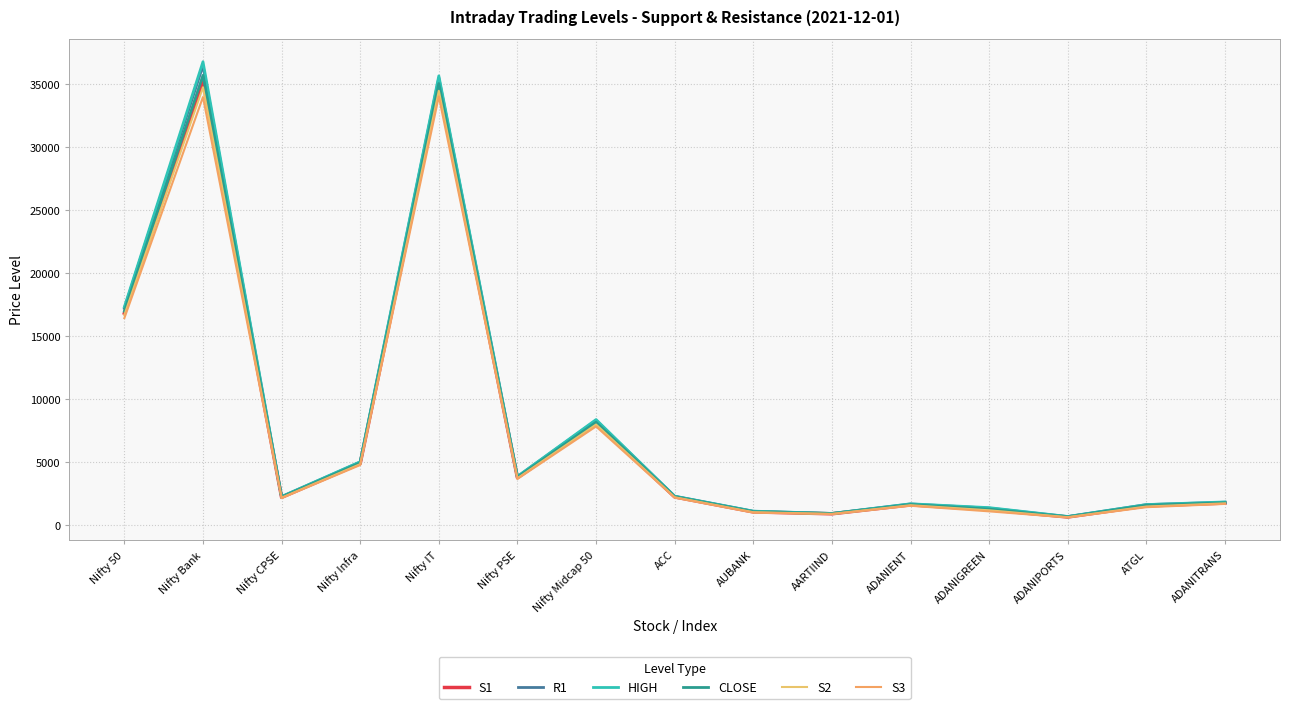

At which category does CLOSE reach its first local valley?

Nifty CPSE